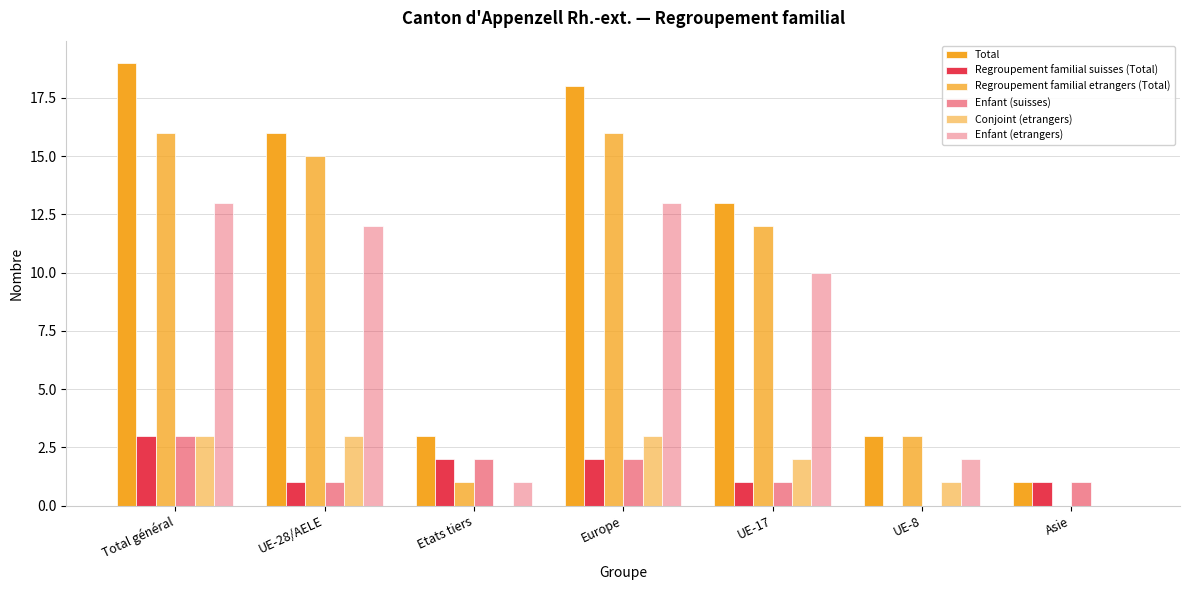

Count the number of data series in this chart.

6